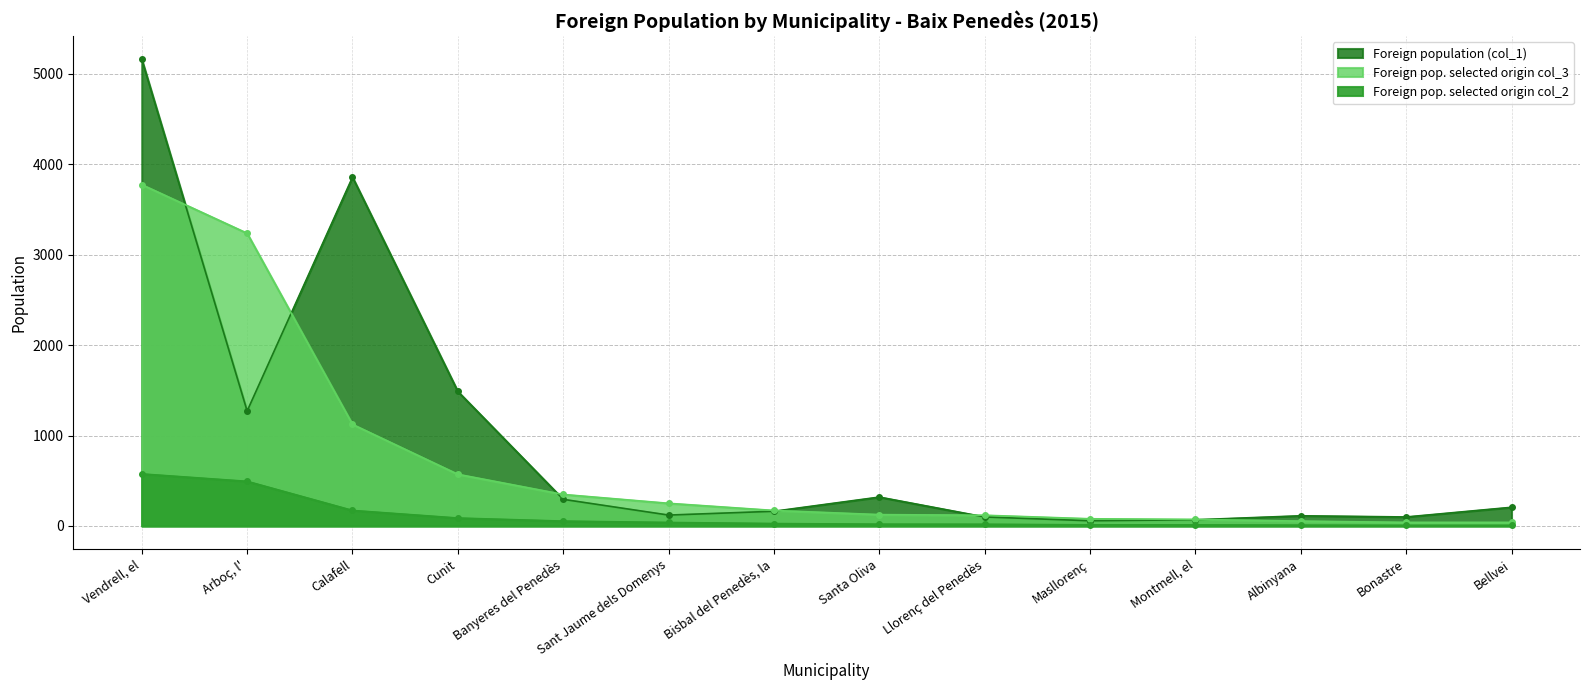

Which series has the largest total across all categories?

Foreign population (col_1)